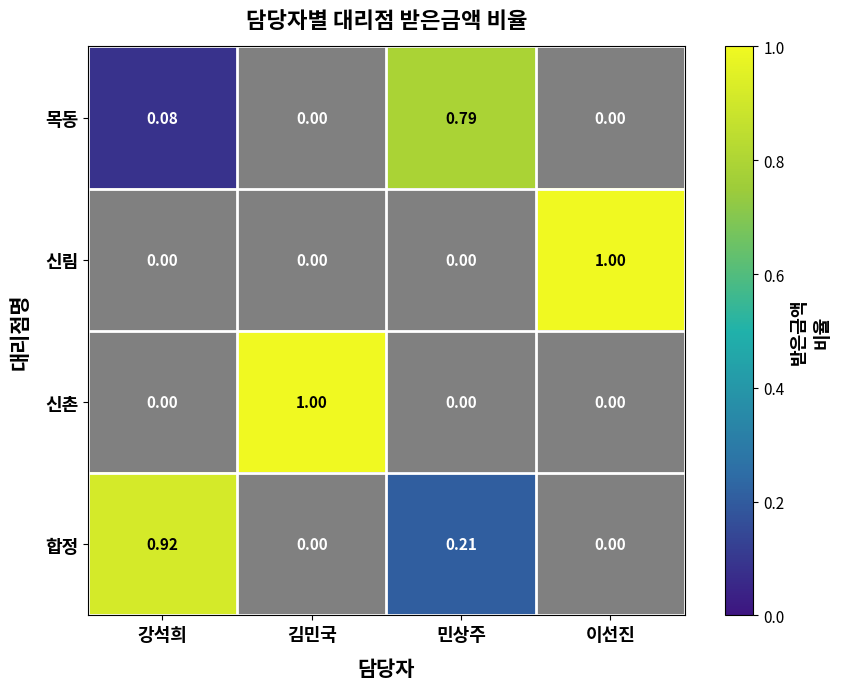

How many data points does each series have?

4